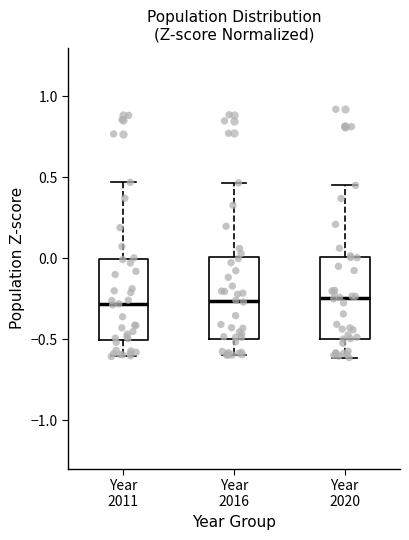

Reading left to right, transcribe this box plot: for each box, give where its median line is, the range the box spans, and where its two whiskers end, as read against the y-axis. The values are not printed on the chart, so give them approximately, as read against the axis.

Year 2011: median -0.30, box -0.50 to 0.00, whiskers -0.60 to 0.45
Year 2016: median -0.25, box -0.50 to 0.00, whiskers -0.60 to 0.45
Year 2020: median -0.25, box -0.50 to 0.00, whiskers -0.60 to 0.45